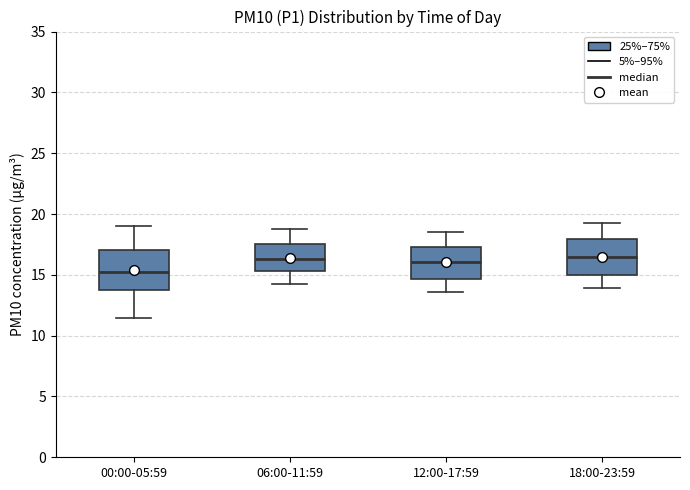

Reading left to right, transcribe this box plot: for each box, give where its median line is, the range the box spans, and where its two whiskers end, as read against the y-axis. The values are not printed on the chart, so give them approximately, as read against the axis.

00:00-05:59: median 15.0, box 14.0 to 17.0, whiskers 11.5 to 19.0
06:00-11:59: median 16.5, box 15.5 to 17.5, whiskers 14.5 to 19.0
12:00-17:59: median 16.0, box 14.5 to 17.5, whiskers 13.5 to 18.5
18:00-23:59: median 16.5, box 15.0 to 18.0, whiskers 14.0 to 19.5